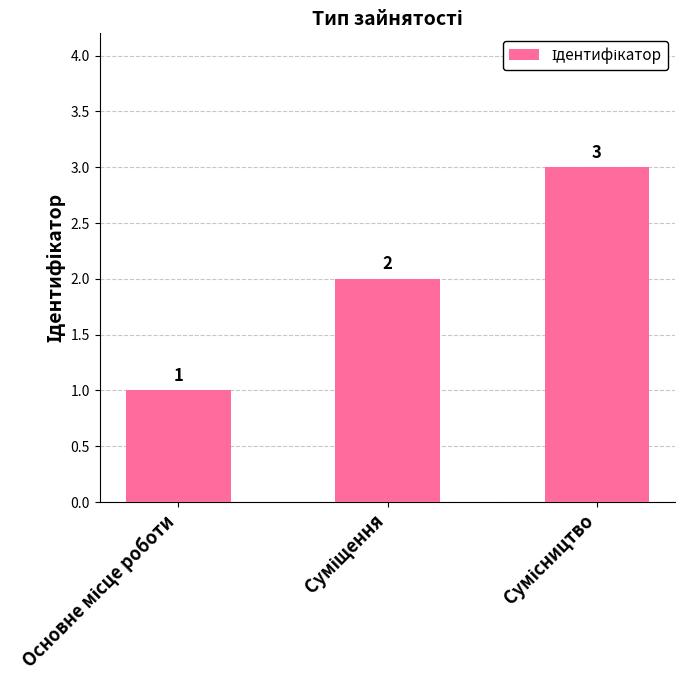

Are the bars horizontal?

No